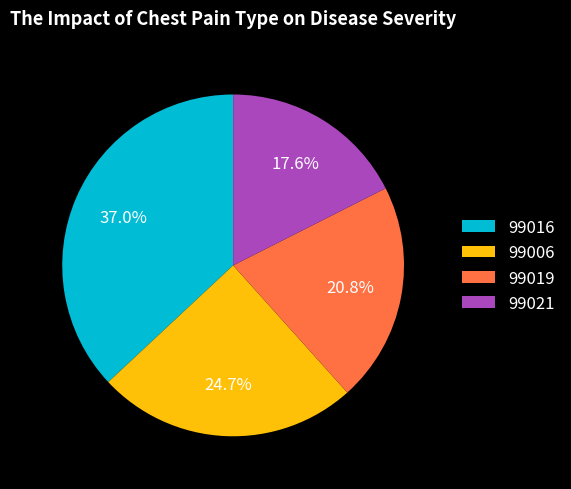

Between 99019 and 99016, which is larger?

99016